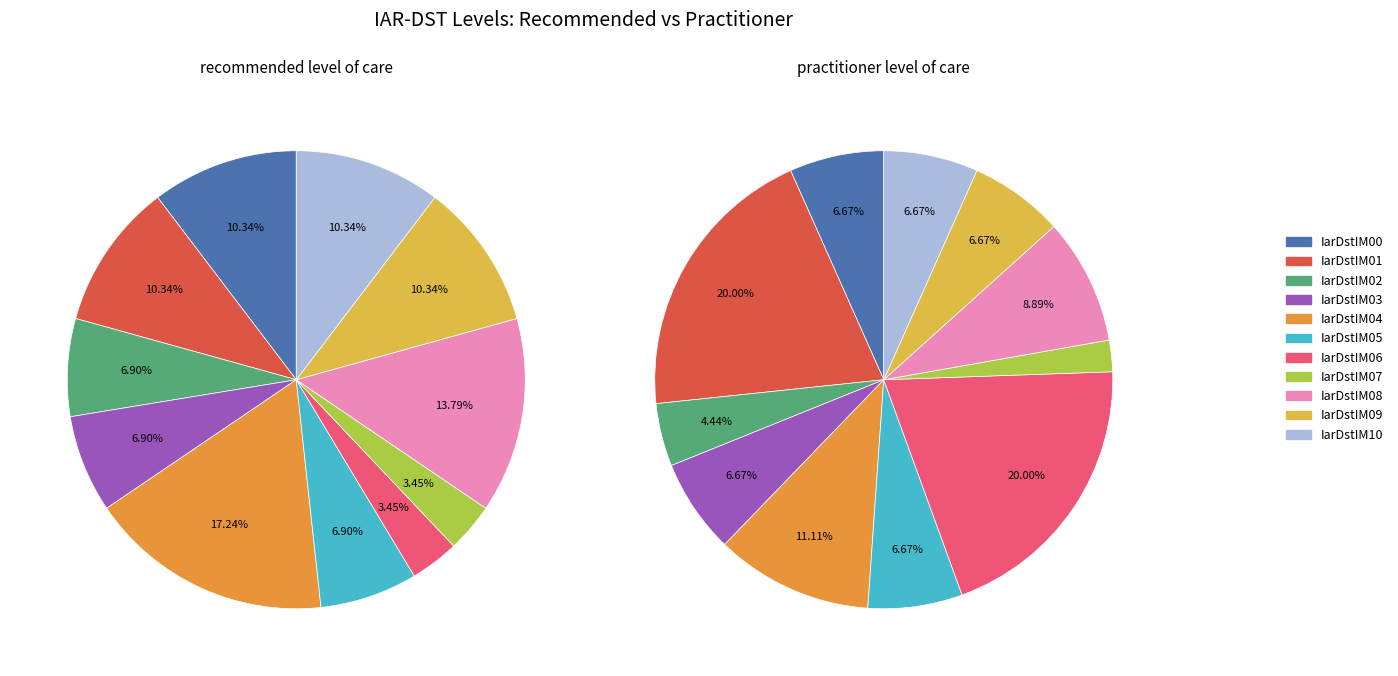

Is the sum of 10 and 9 greater than half?

No